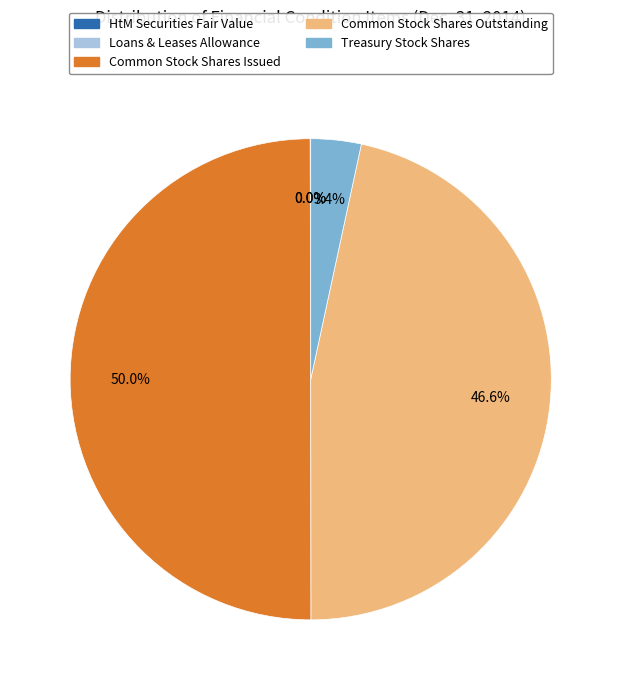

How many slices are in this pie chart?

5